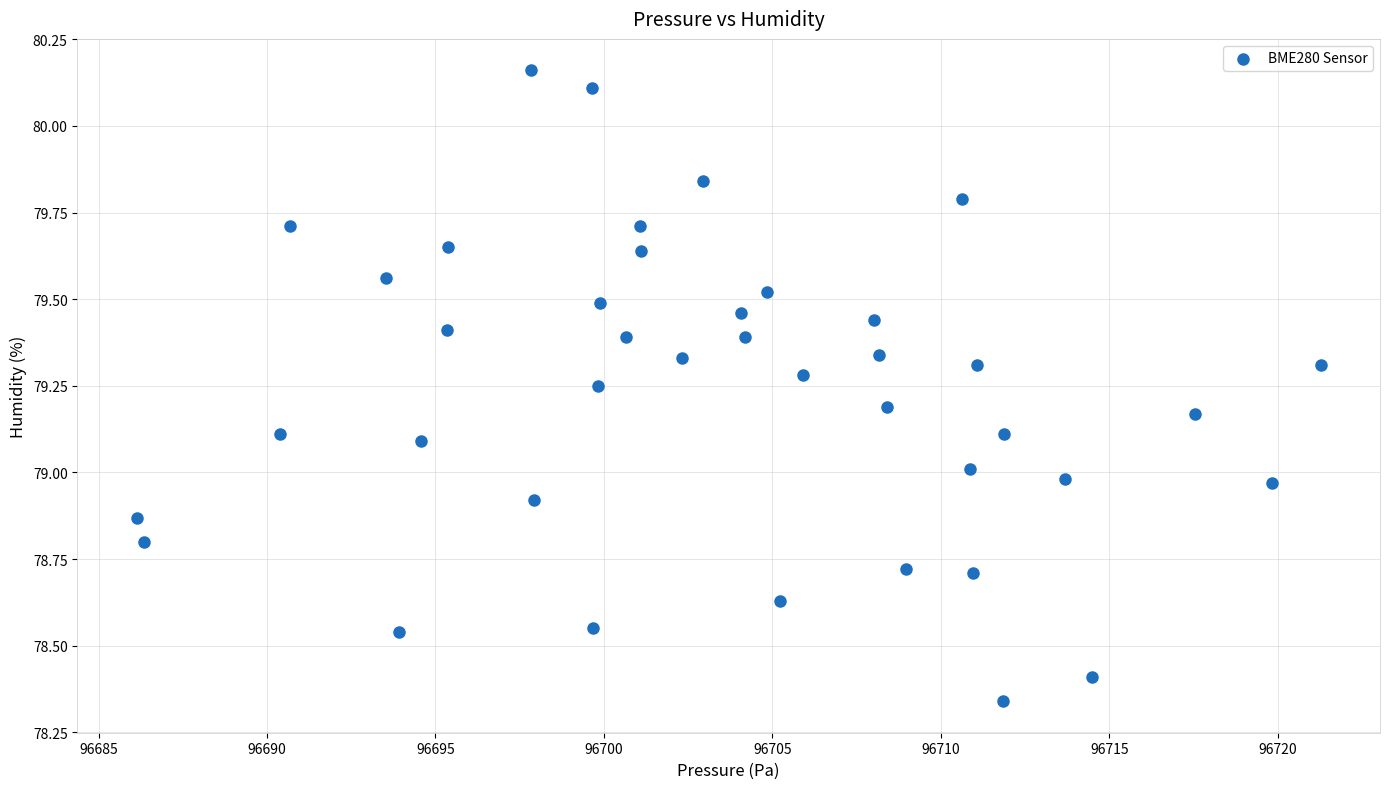

What is the range of Y values (max minus min)?

1.8